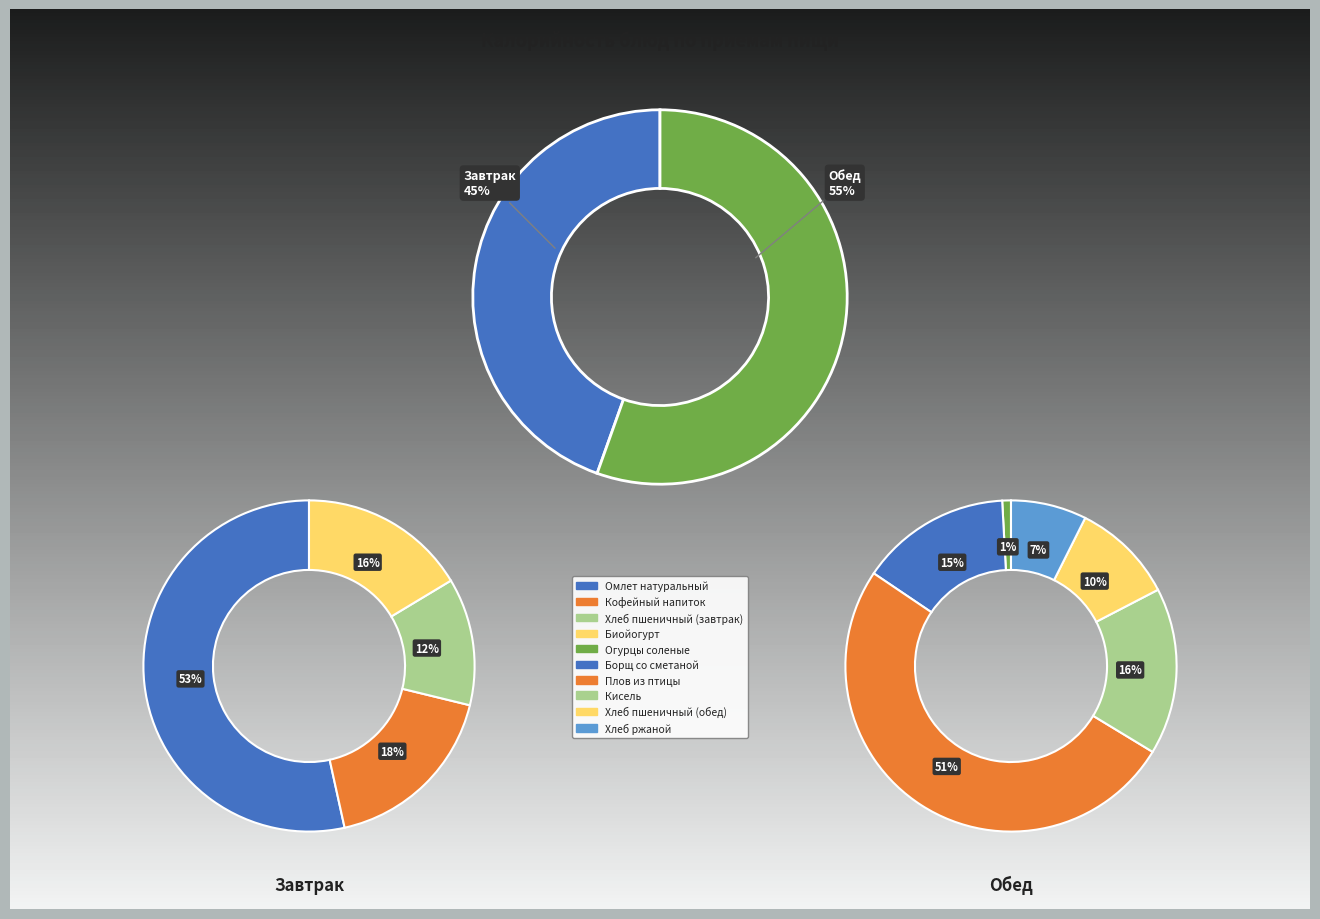

Count the number of slices in the pie.

10